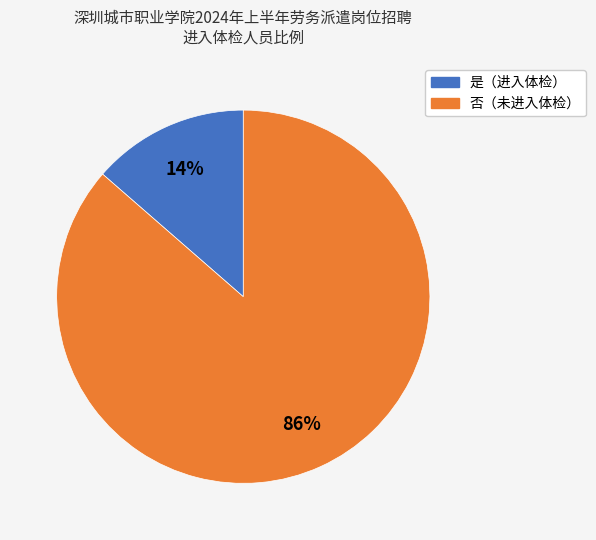

To the nearest percent, what is the average slice percentage?

50%